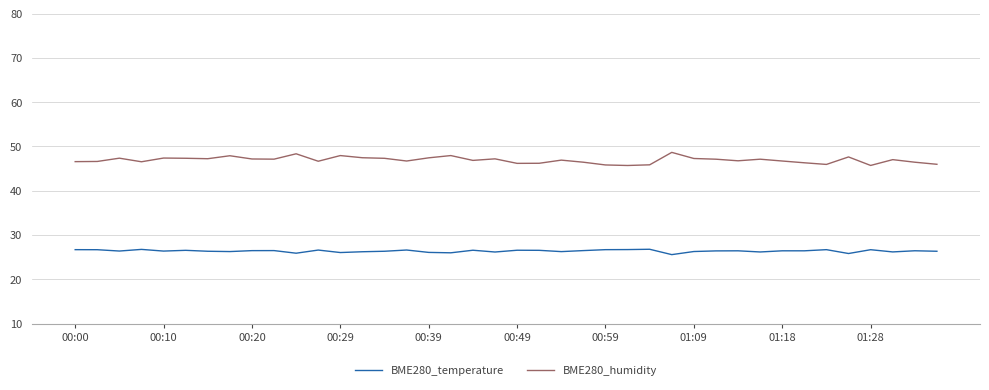

Which series has the widest spread of values?

BME280_humidity